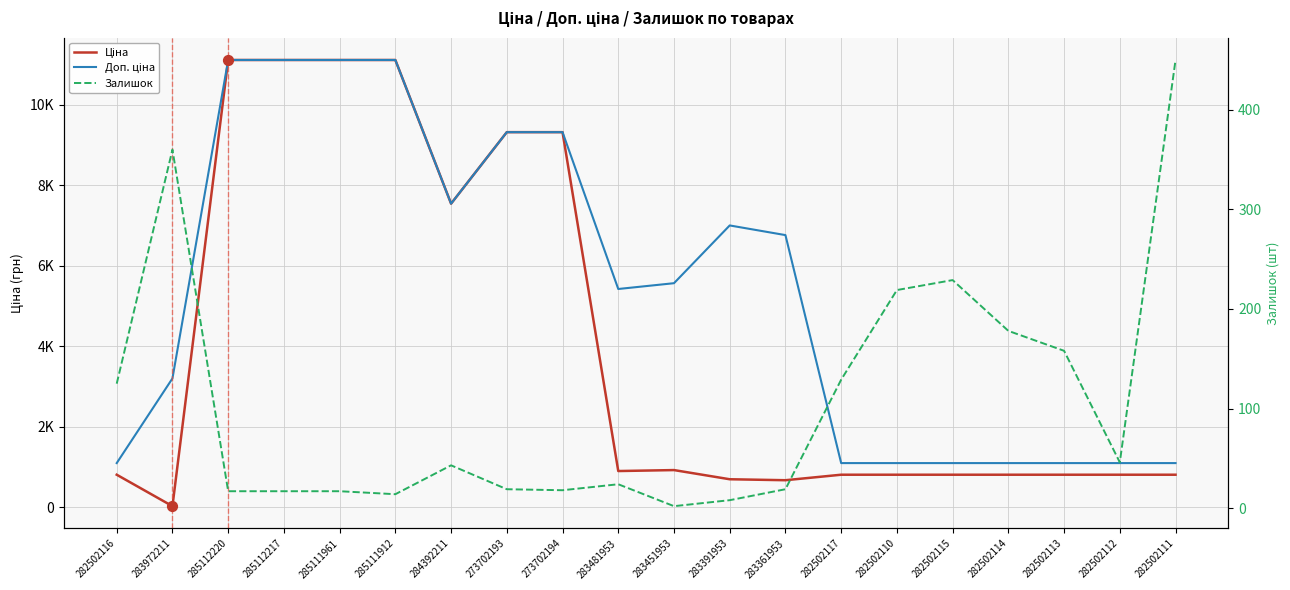

Which series contains the lowest Y value?

Залишок